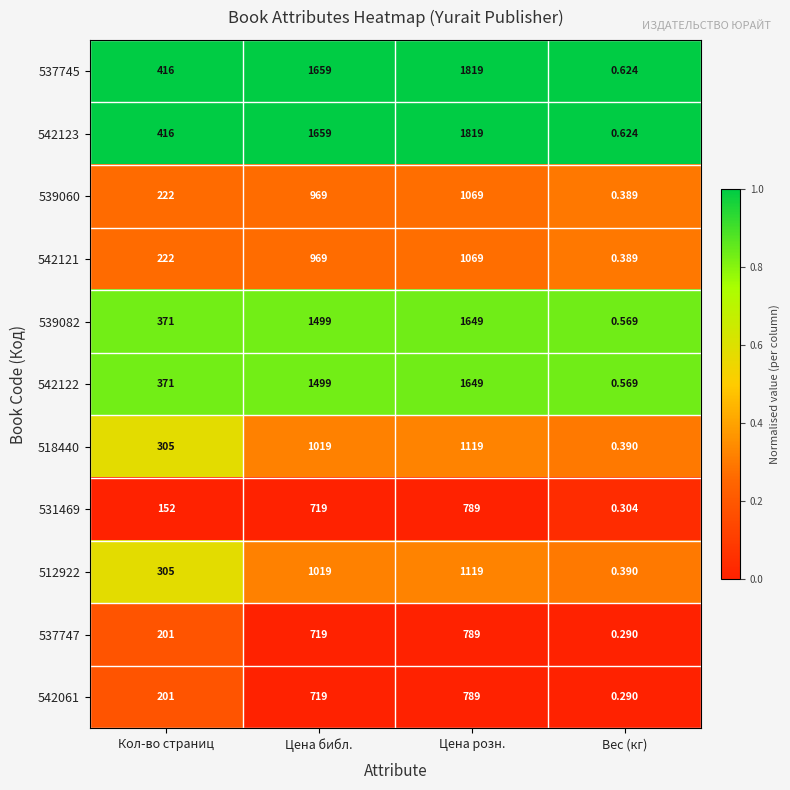

List the labels in order of 537747 value, smallest first.

Вес (кг), Кол-во страниц, Цена библ., Цена розн.